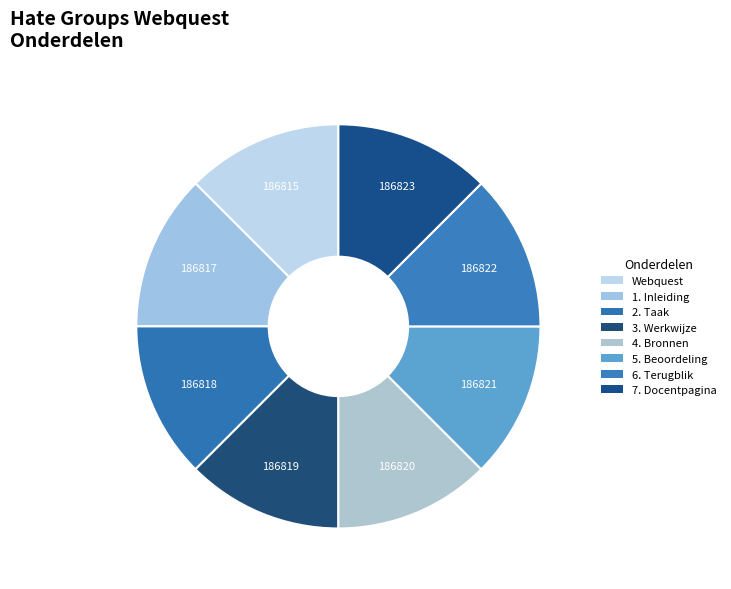

What percentage do 7. Docentpagina and Webquest together represent?

25.0%